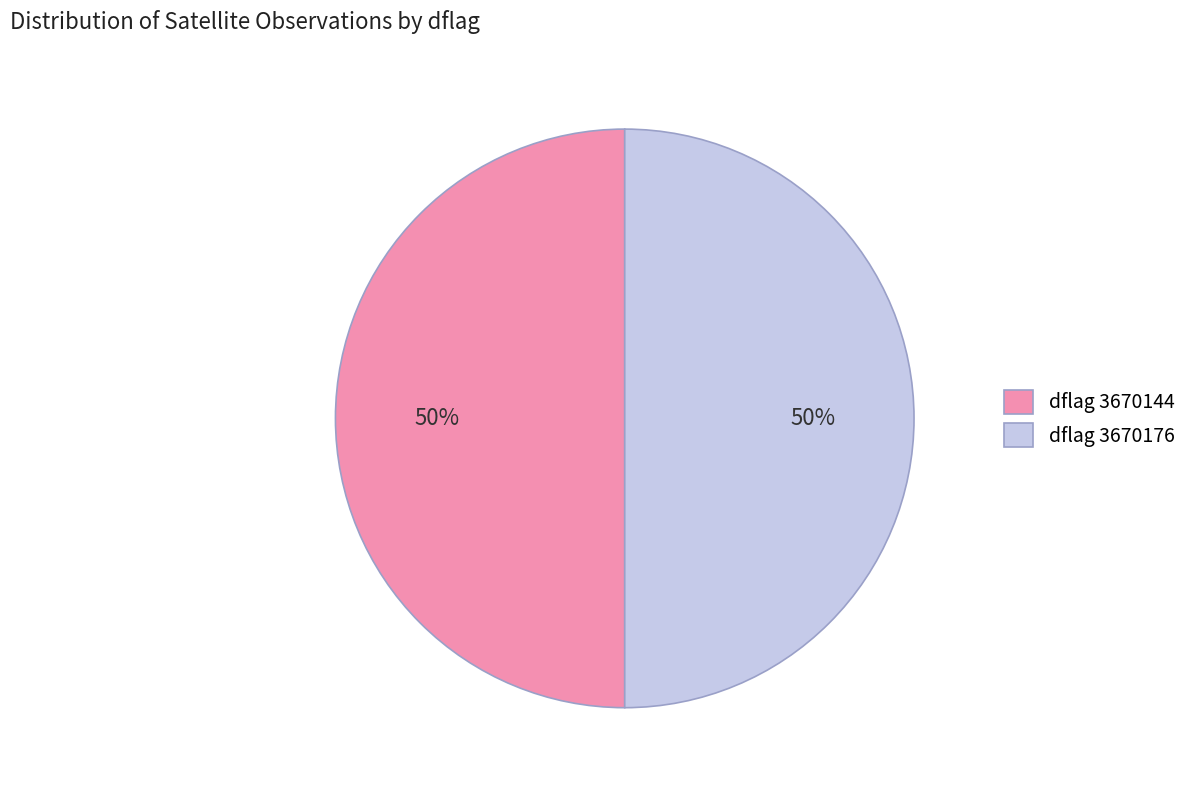

What is the ratio of the value at dflag 3670176 to the value at dflag 3670144?

1.0